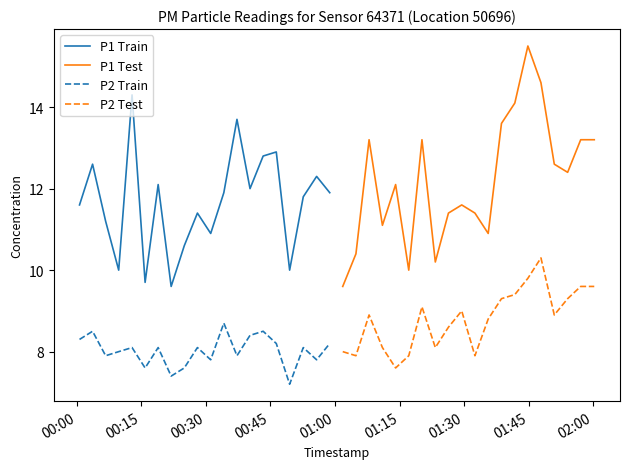

What is the minimum value for P1 Train?

9.6